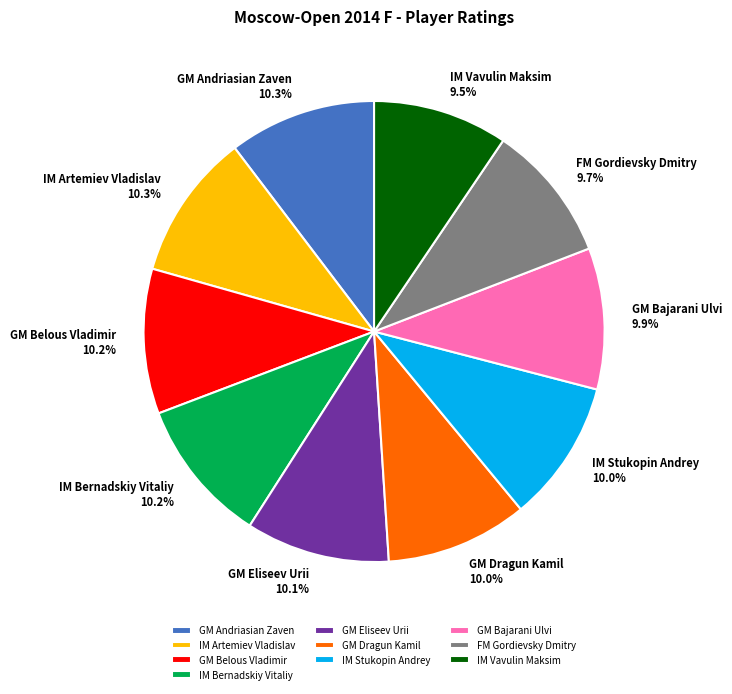

Does IM Stukopin Andrey represent more than half of the total?

No